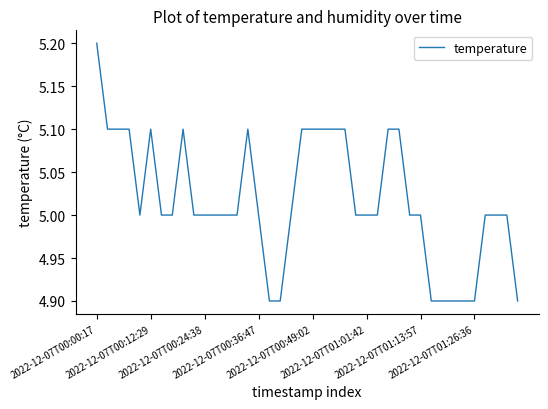

What is the minimum value shown in the chart?

4.9